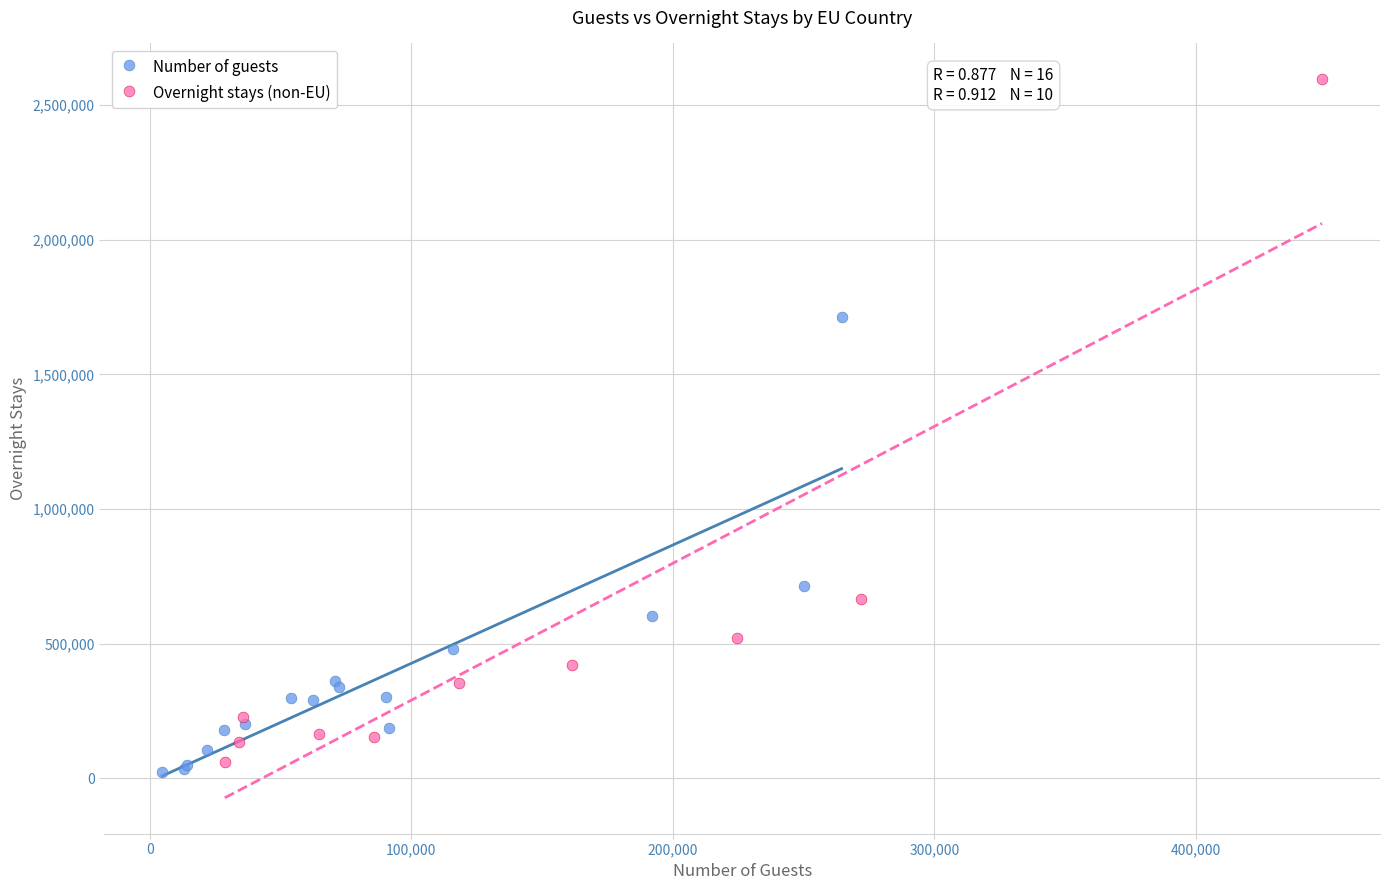

Which series reaches the maximum Y coordinate?

Overnight stays (non-EU)